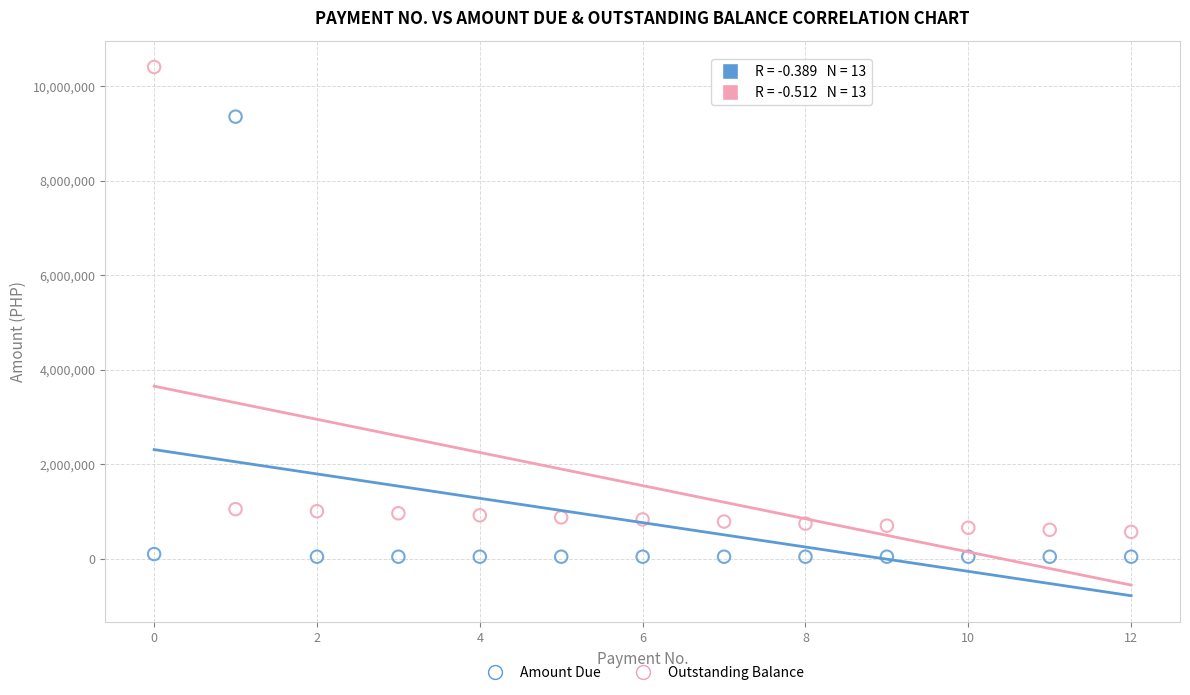

What are all the series names shown in the legend?

Amount Due, Outstanding Balance